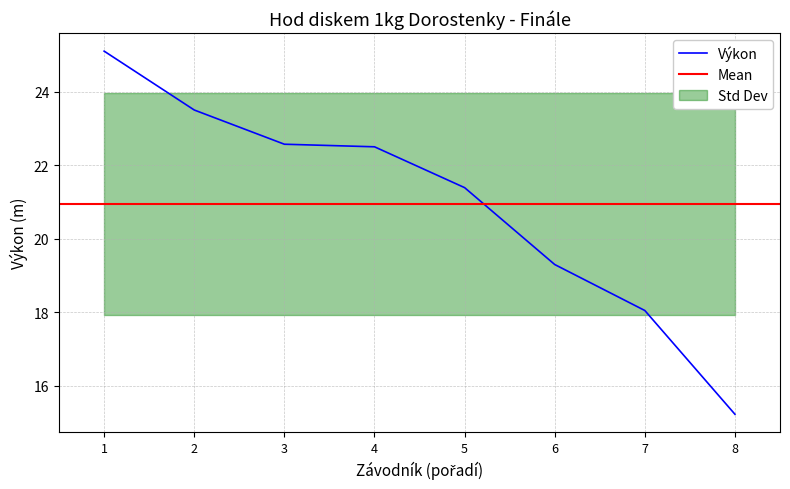

What is the average value?

21.0